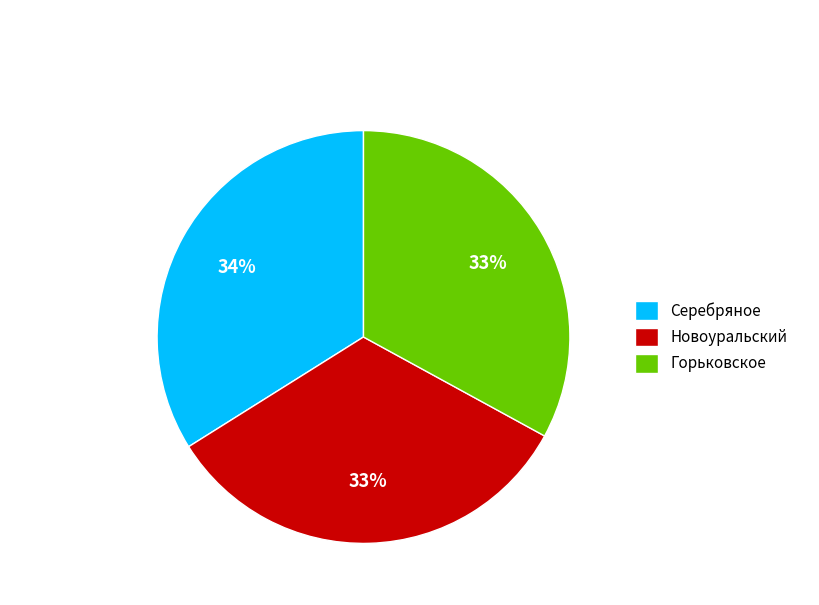

True or false: Серебряное accounts for 48% of the total.

False